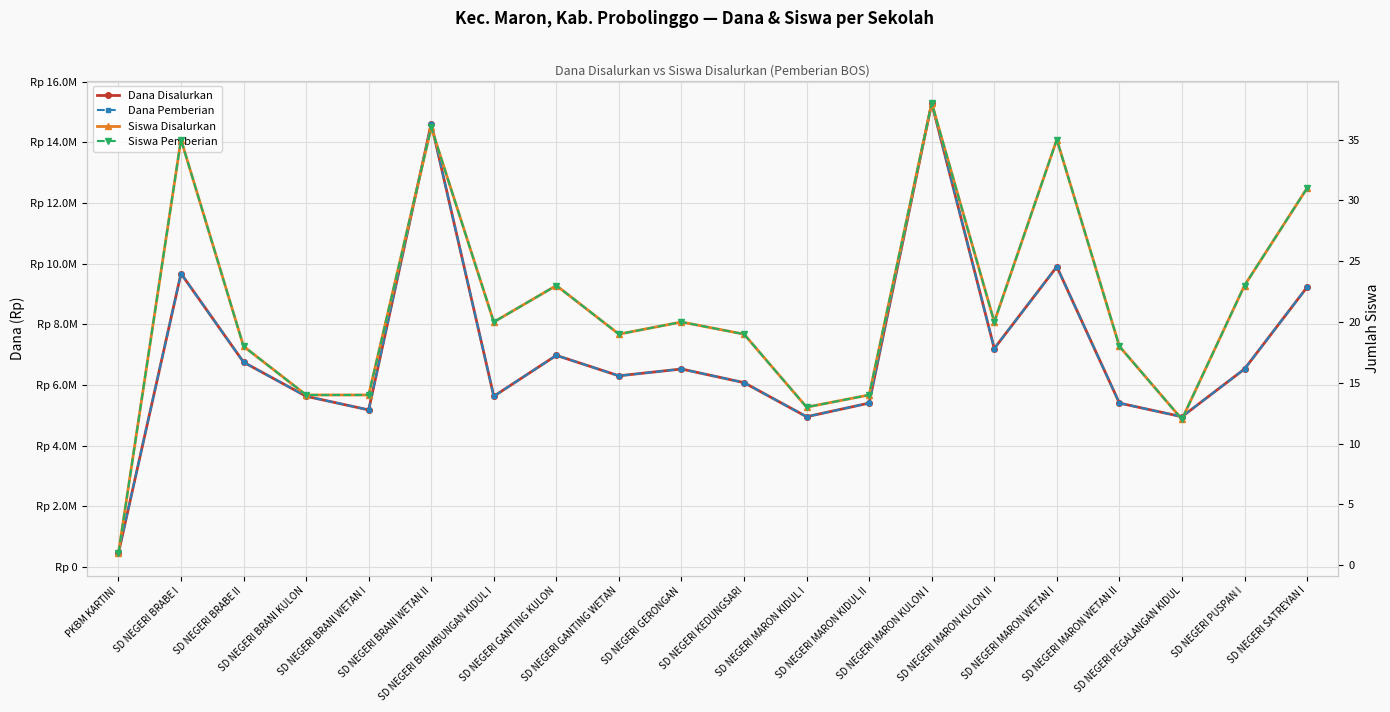

At which label is Dana Disalurkan closest to 7875000?

SD NEGERI MARON KULON II